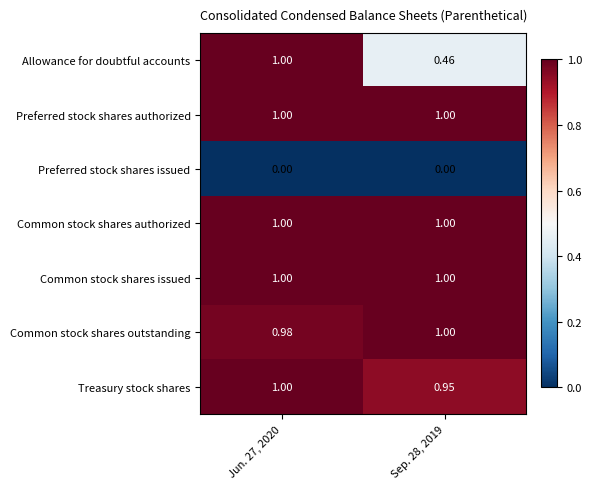

Count the number of data series in this chart.

7